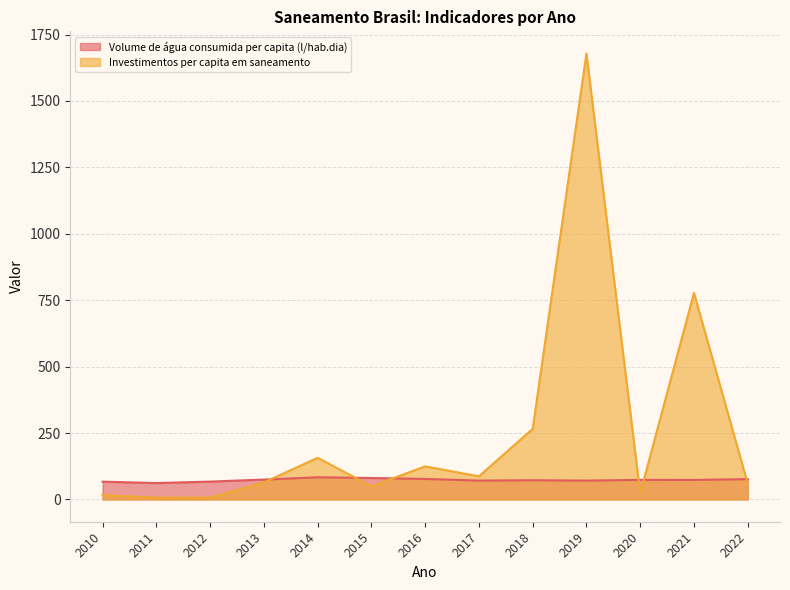

Rank the categories by Volume de água consumida per capita (l/hab.dia) value from highest to lowest.

2014, 2015, 2016, 2022, 2013, 2020, 2021, 2018, 2017, 2019, 2012, 2010, 2011